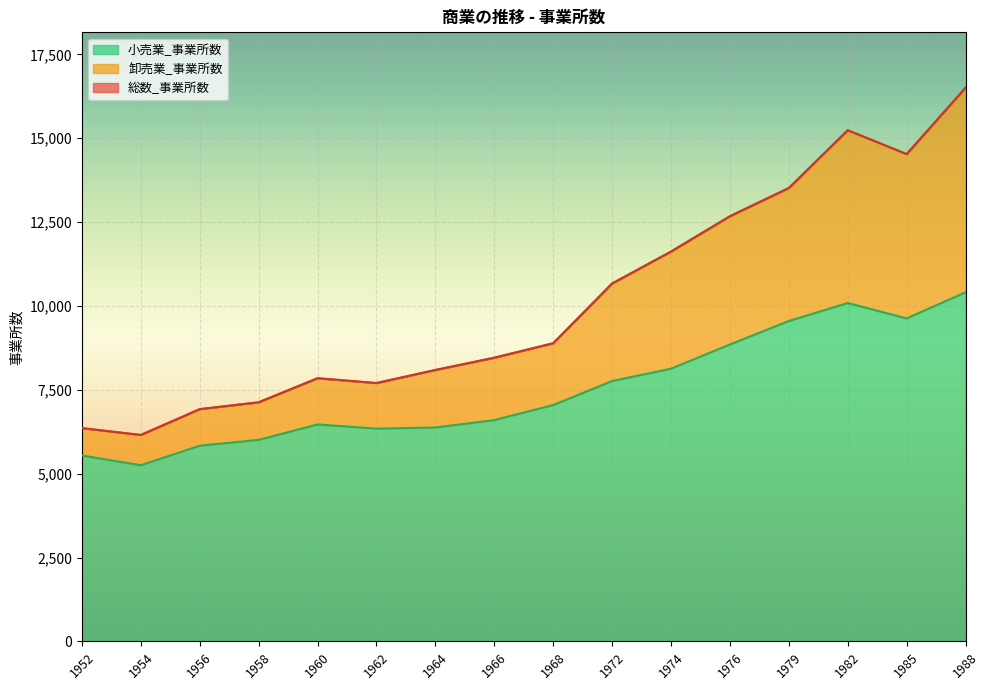

What is the total value across all series at 1960?

7845